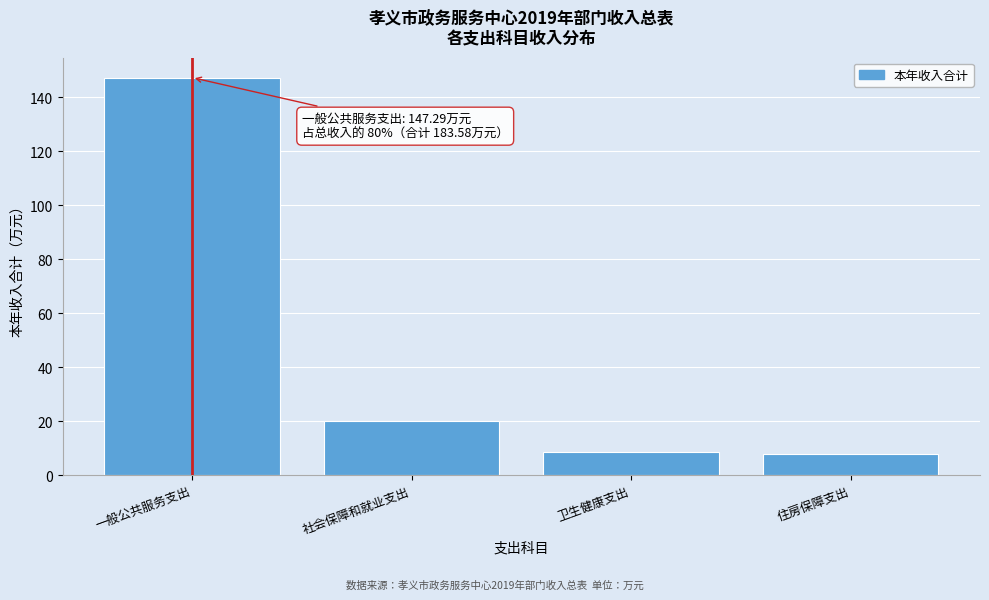

What is the difference between the values at 一般公共服务支出 and 社会保障和就业支出?

127.4